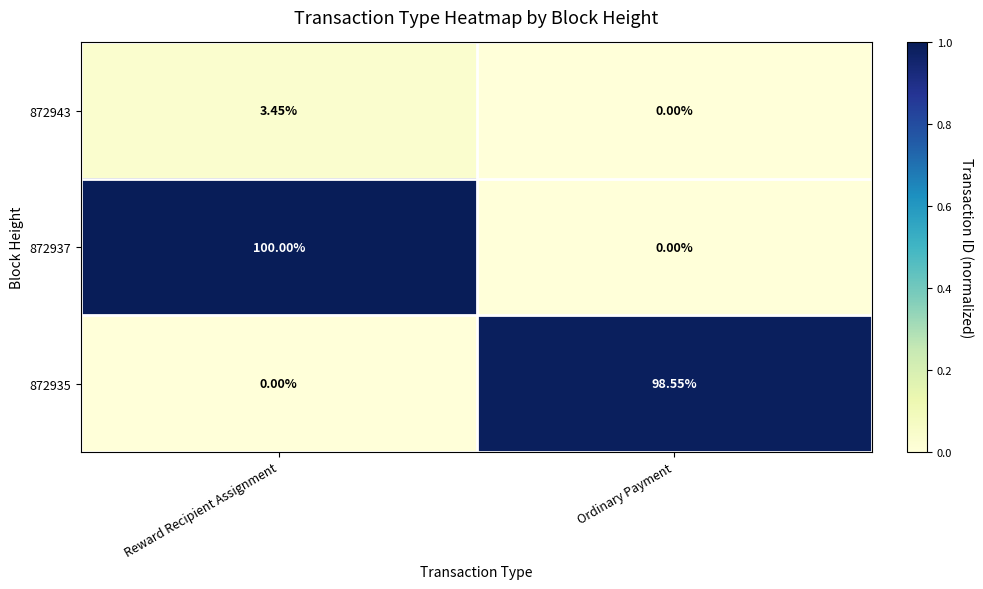

Which series has the largest total across all categories?

872937